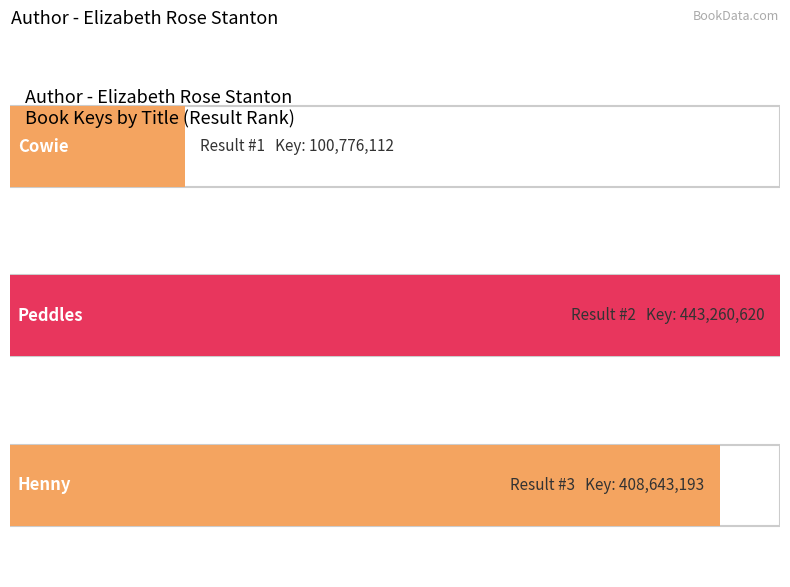

Which label corresponds to the smallest value in the chart?

Cowie